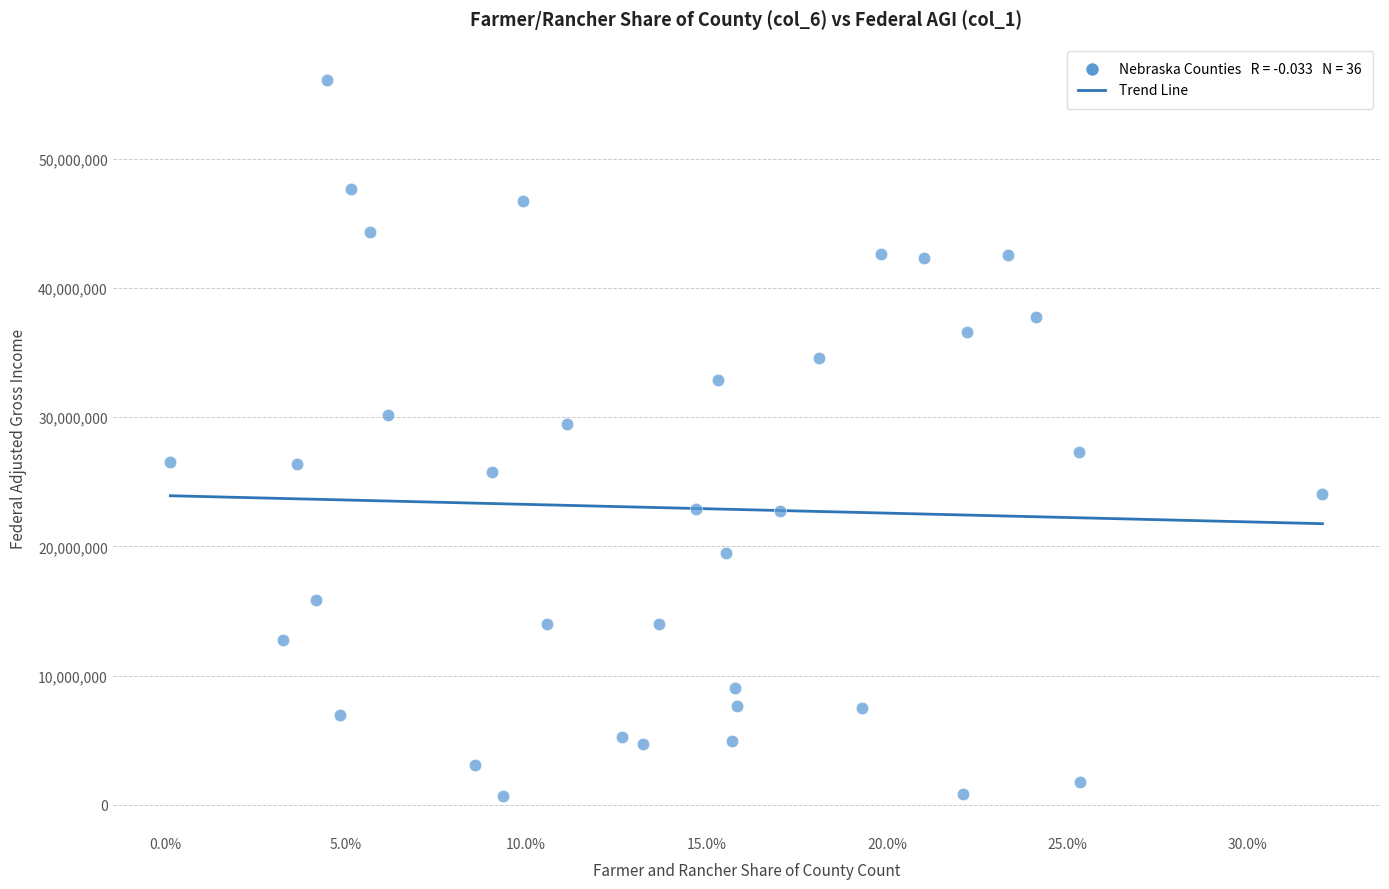

What is the range of Y values (max minus min)?

55392903